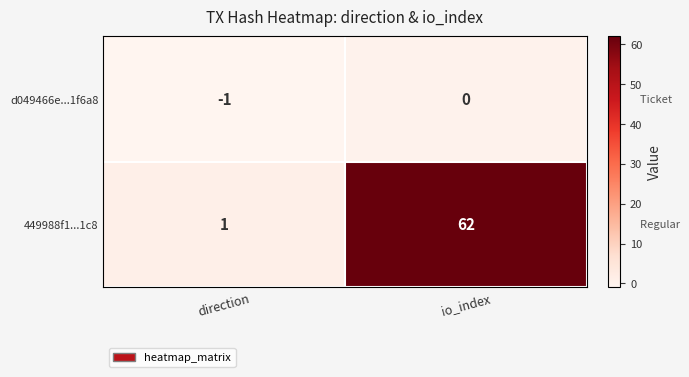

At which category does the chart reach its peak across all series?

io_index